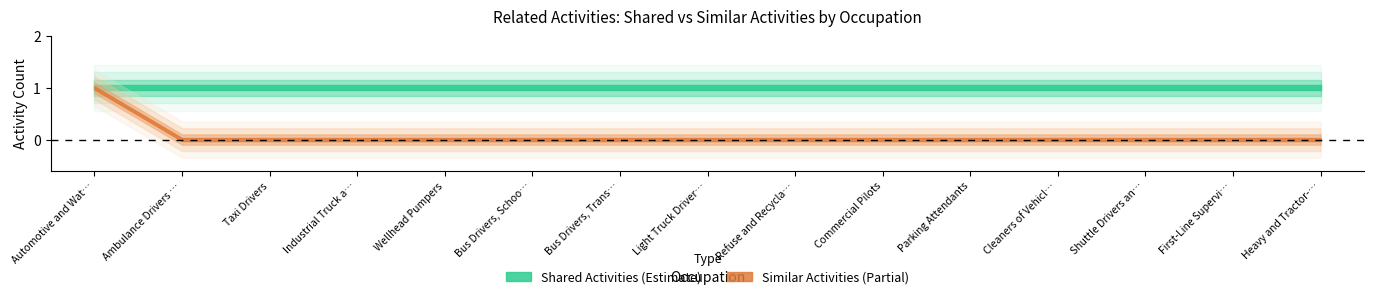

Which series has the widest spread of values?

Similar Activities